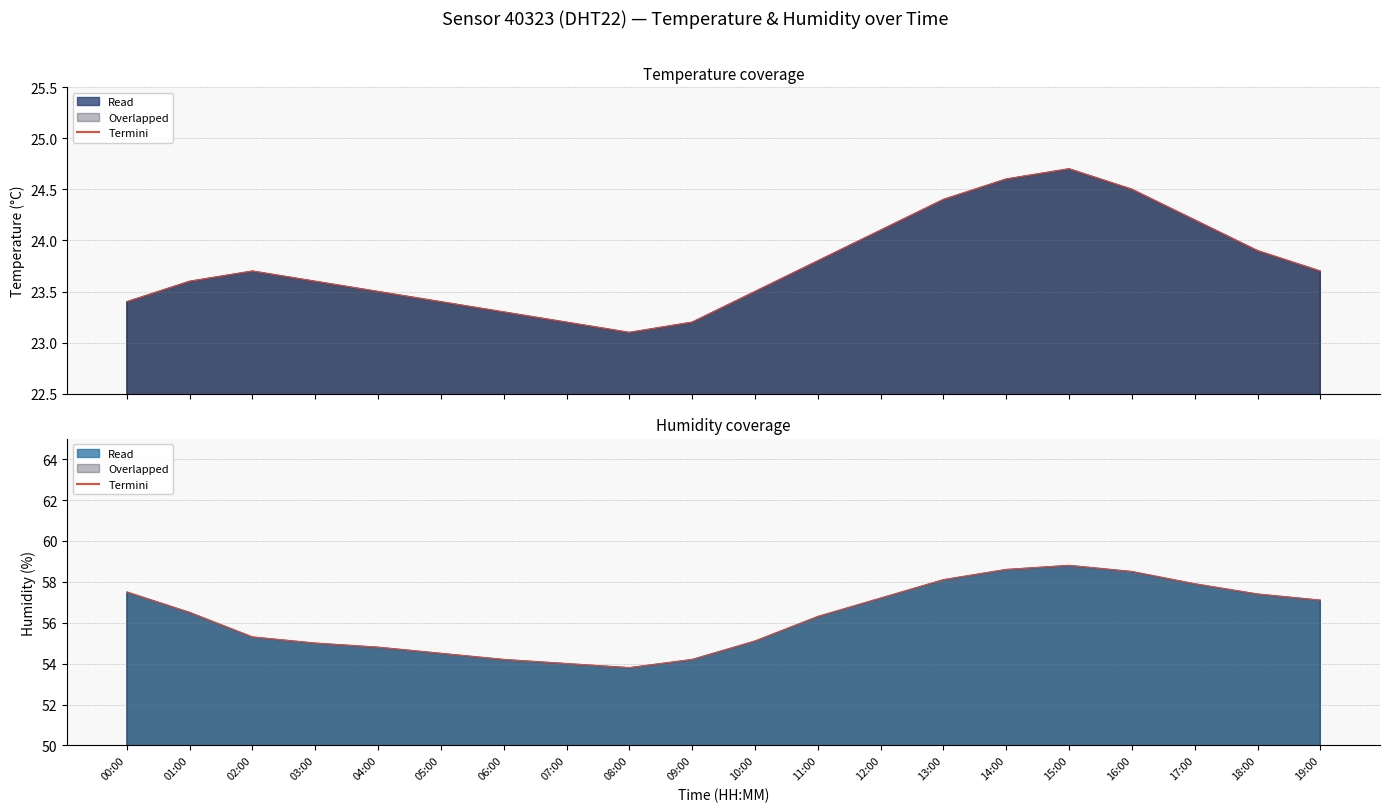

At which category does temperature_line reach its first local valley?

08:00